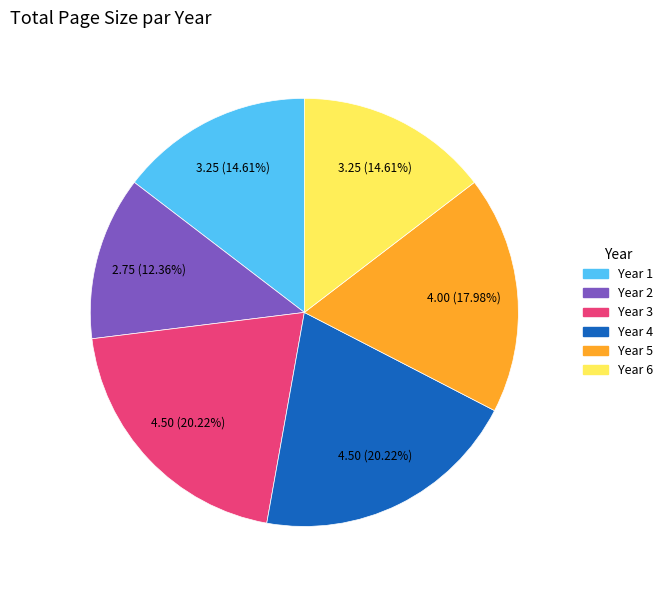

Which slice is the smallest?

Year 2